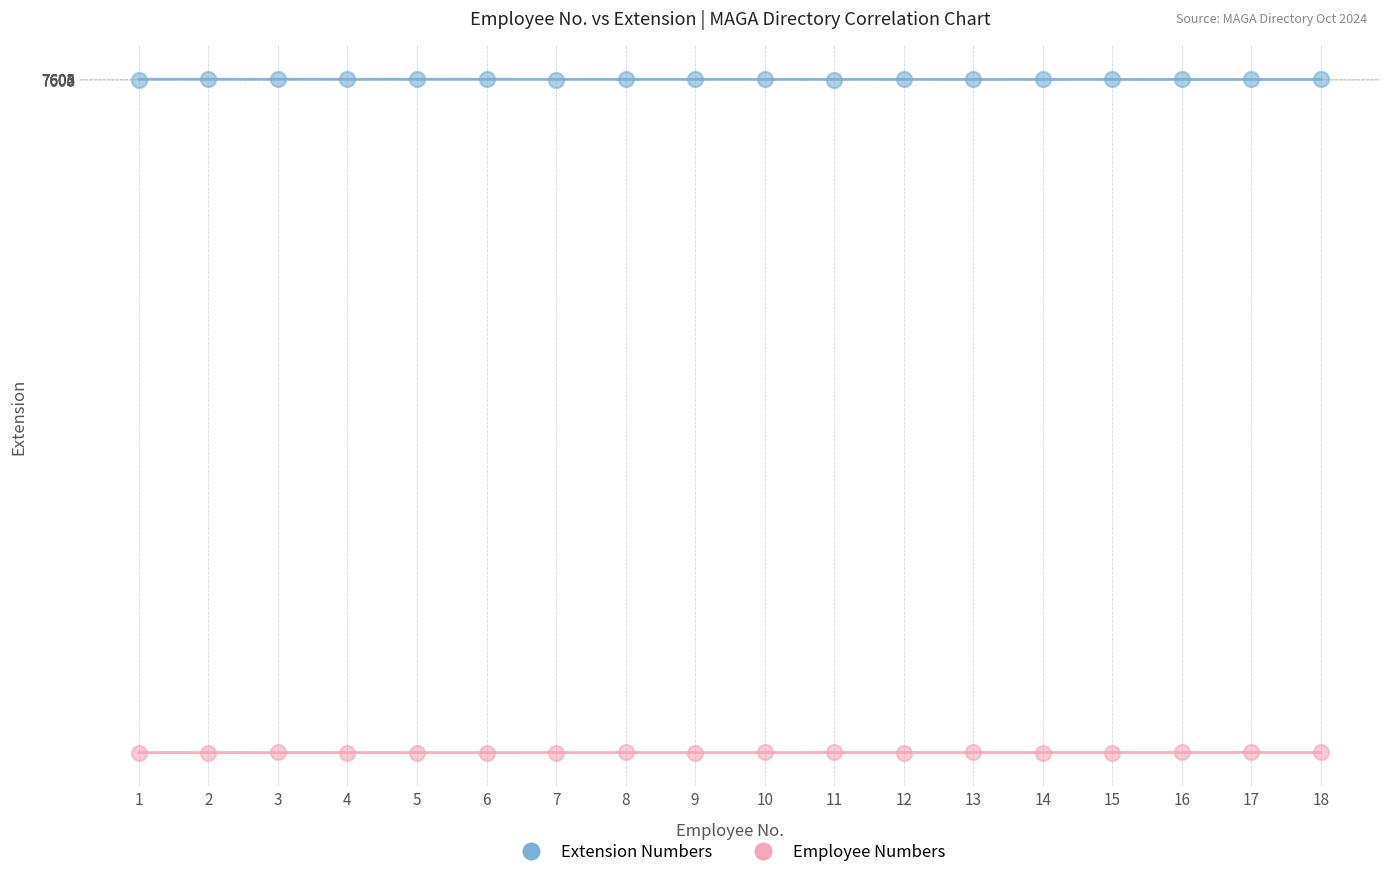

What are all the series names shown in the legend?

Extension Numbers, Employee Numbers